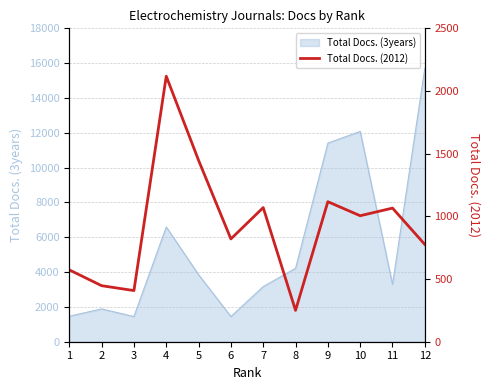

Reading left to right, what are all the values shown in this chart?

1=573	2=447	3=408	4=2118	5=1447	6=820	7=1070	8=250	9=1117	10=1005	11=1066	12=776